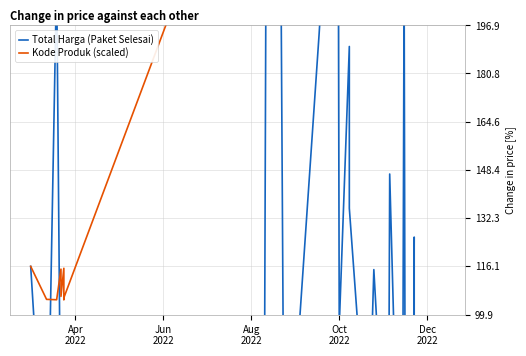

Count the number of data series in this chart.

2